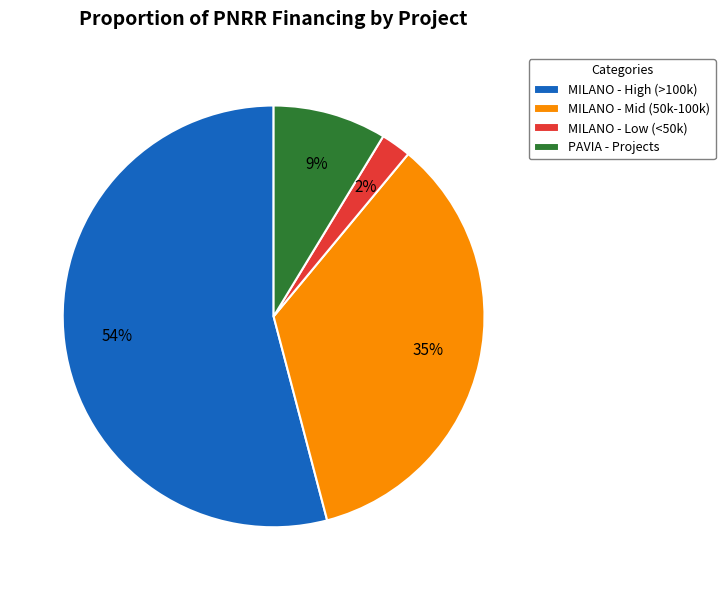

Is it true that PAVIA - Projects is 17% of the pie?

False